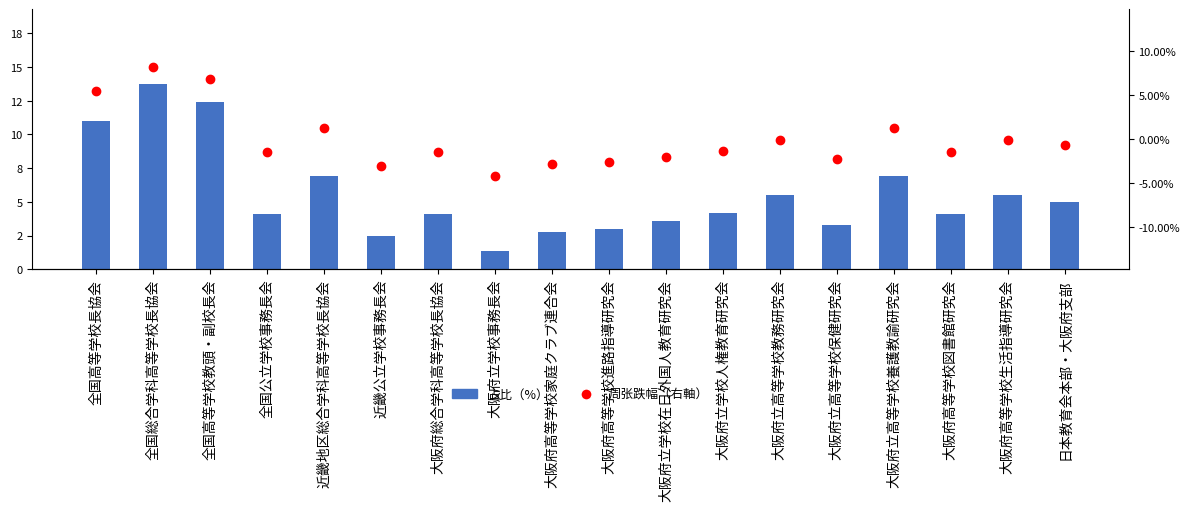

Which series has the widest spread of values?

占比（%）